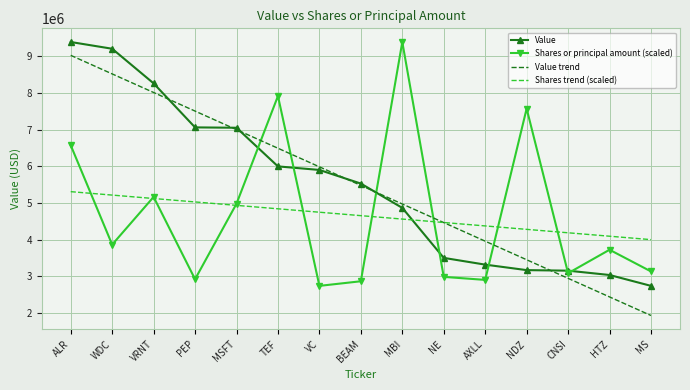

What is the approximate value of Value at MS?

2737000.0